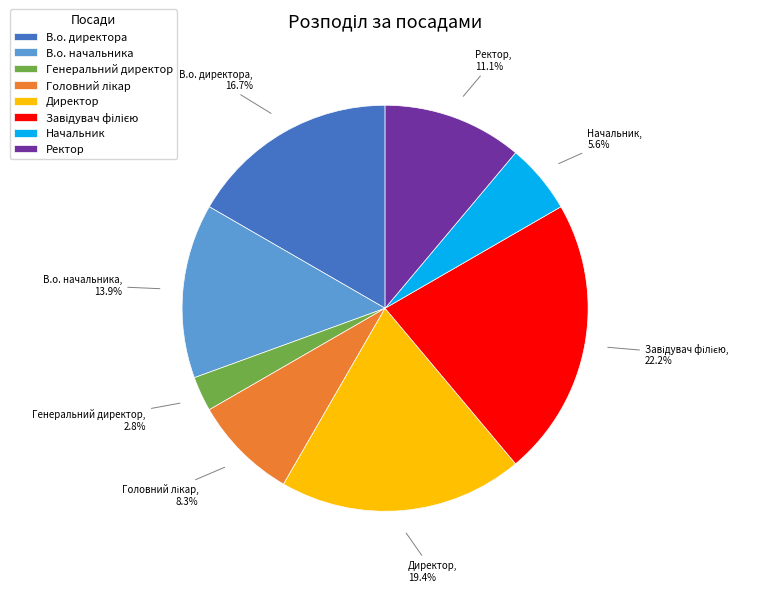

Does Начальник account for over 50% of the chart?

No